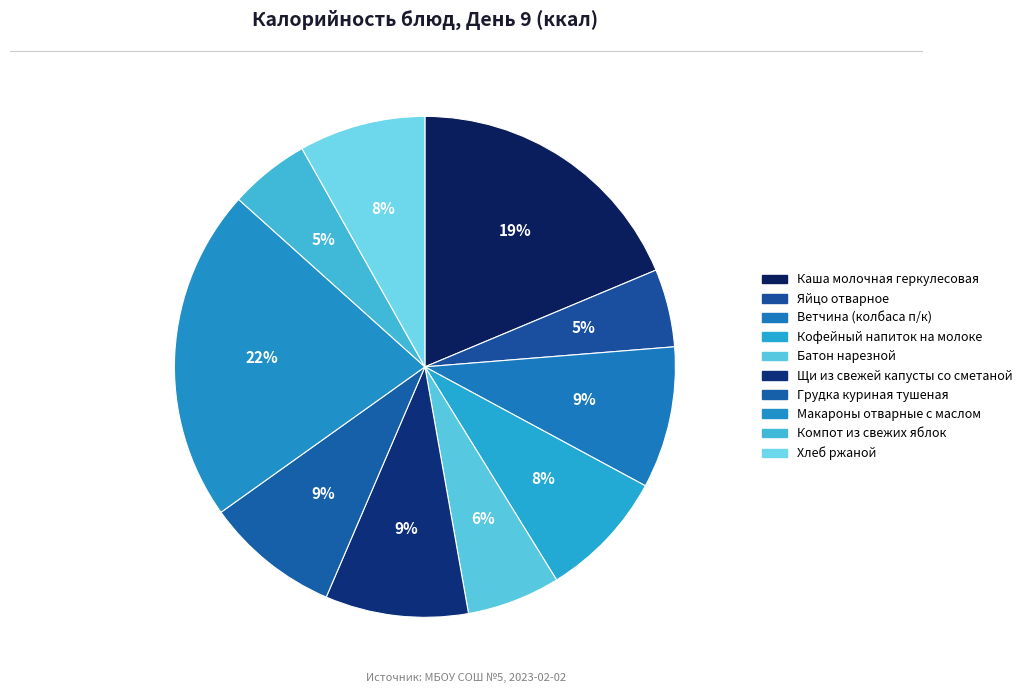

Is Компот из свежих яблок the majority of the pie?

No